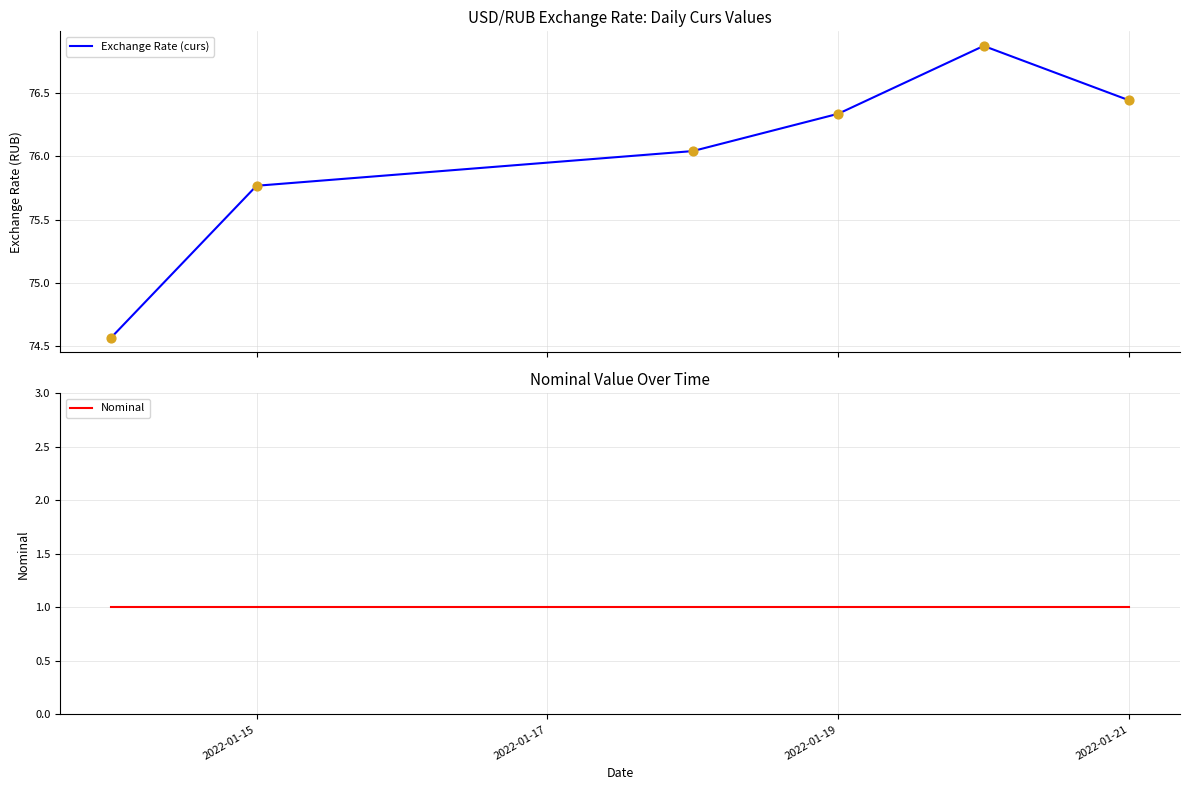

What are all the series names shown in the legend?

Exchange Rate (curs), Nominal